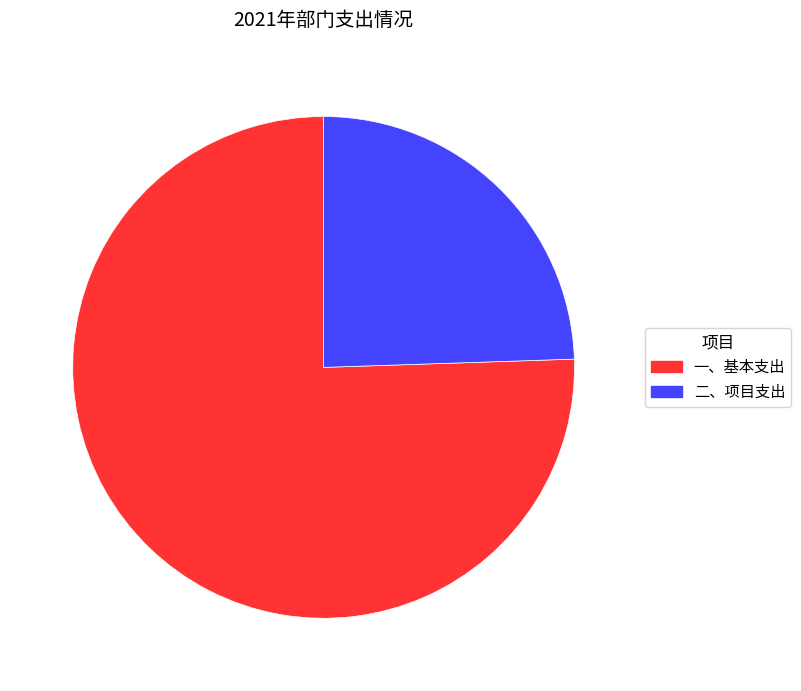

Which category has the smallest portion of the pie?

二、项目支出